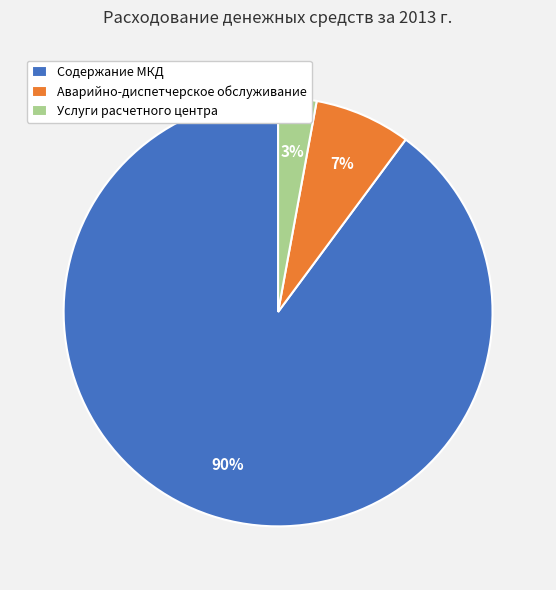

How many segments does this pie chart have?

3